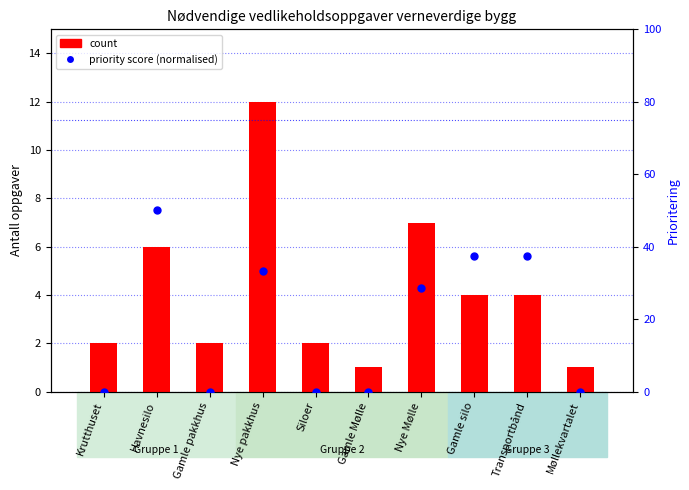

At how many categories does at least one series exceed 16?

5